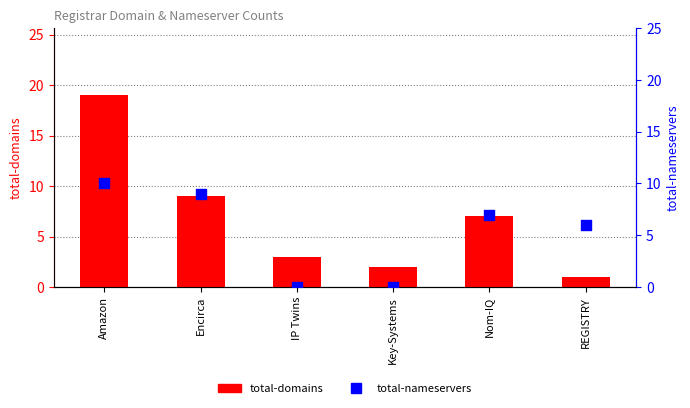

What are all the series names shown in the legend?

total-domains, total-nameservers